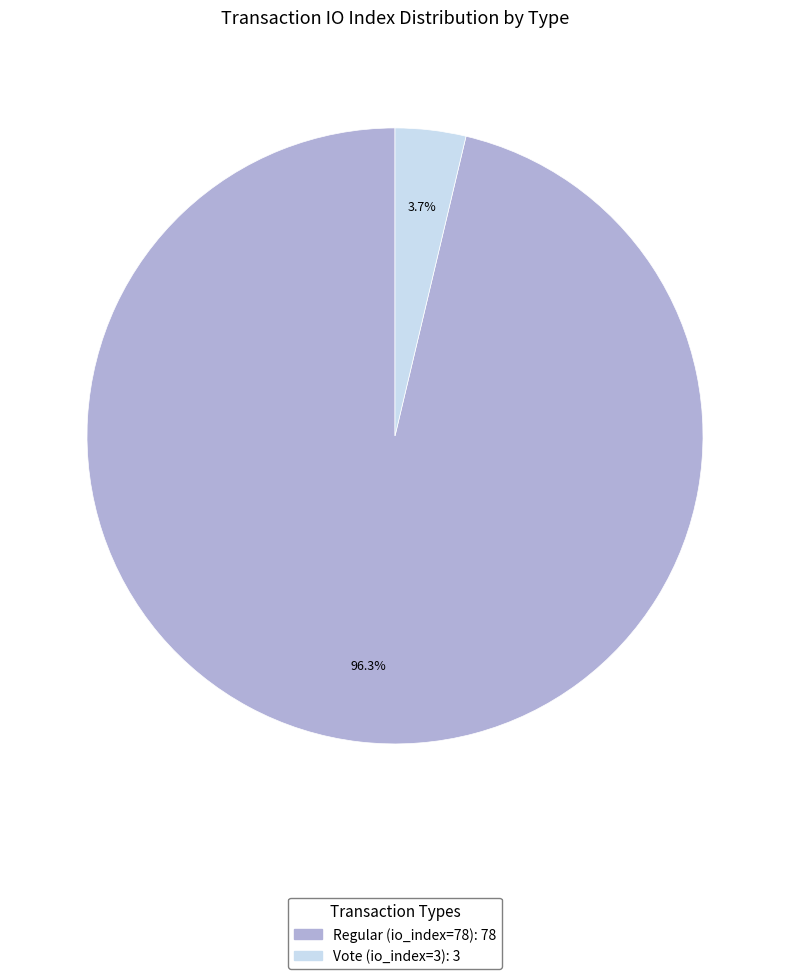

To the nearest percent, what portion does Vote (io_index=3) represent?

4%